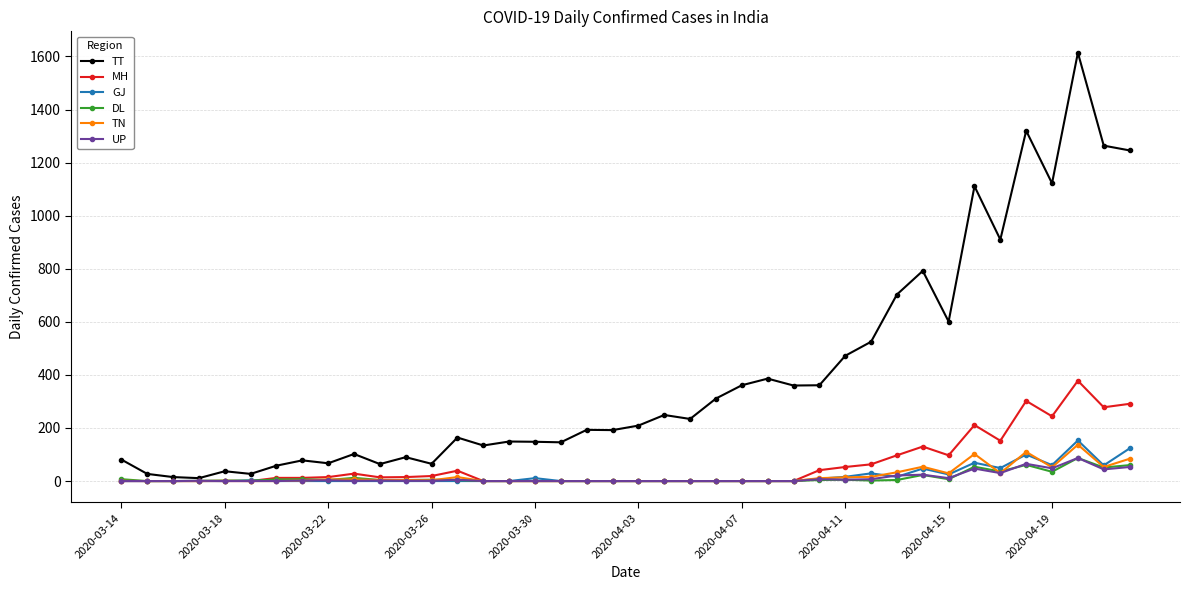

Which series has the largest total across all categories?

TT